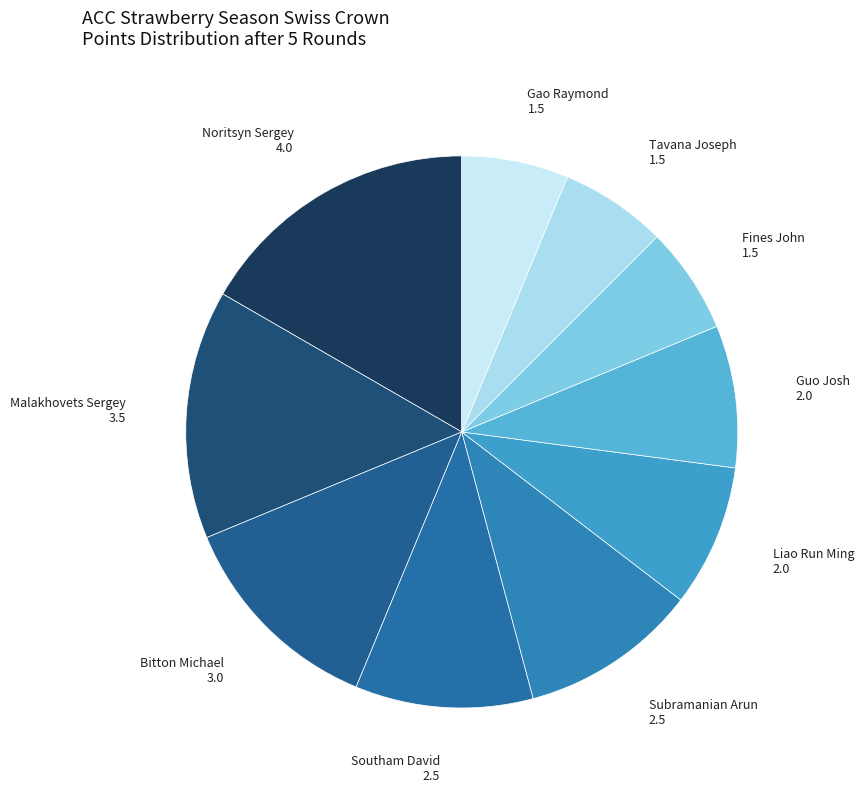

Count the number of slices in the pie.

10